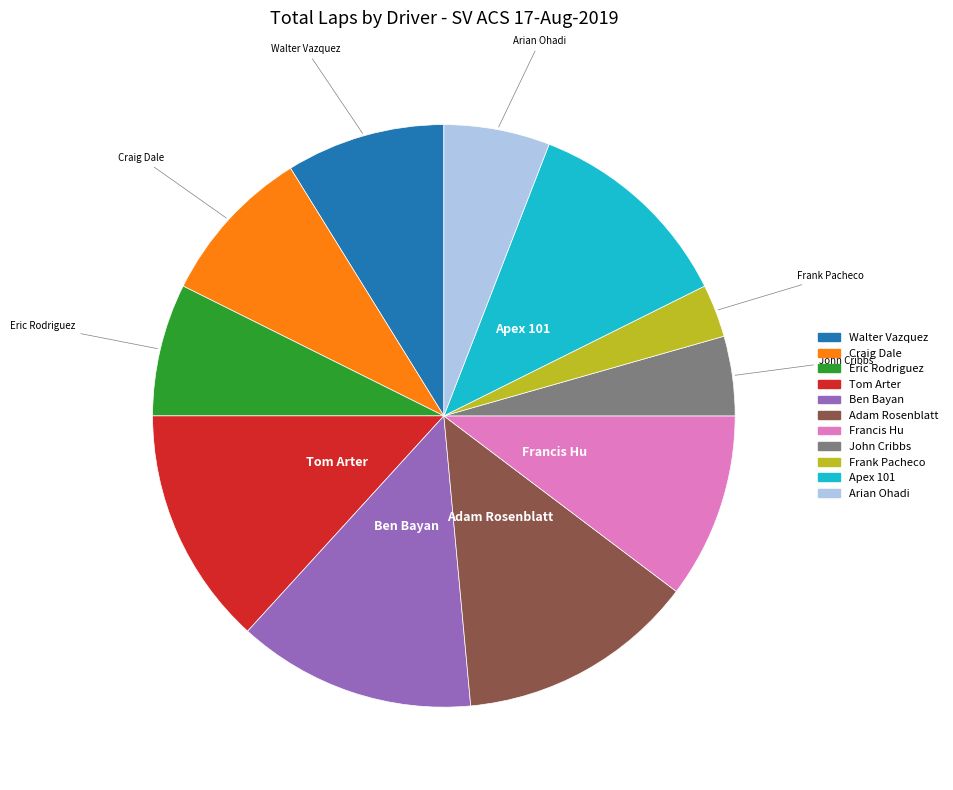

What is the ratio of the value at Craig Dale to the value at Ben Bayan?

0.7